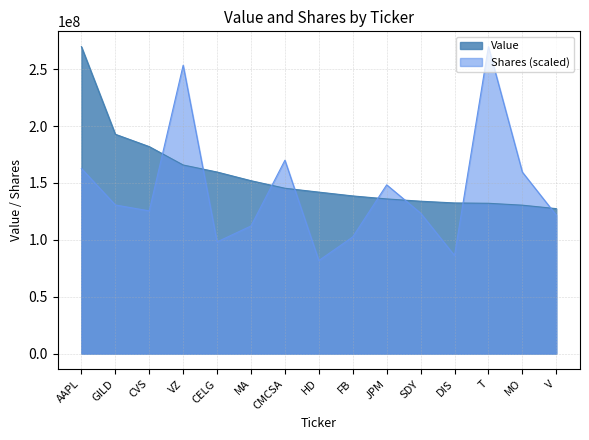

What is the sum of the Value values at SDY and GILD?

326832000.0